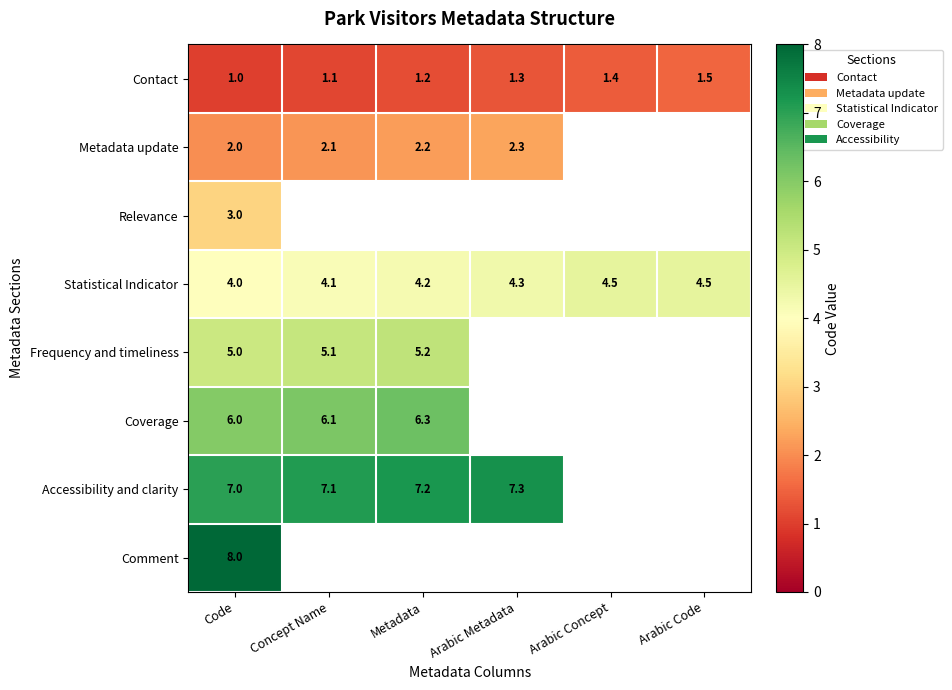

Where is Statistical Indicator nearest to the value 4?

Code